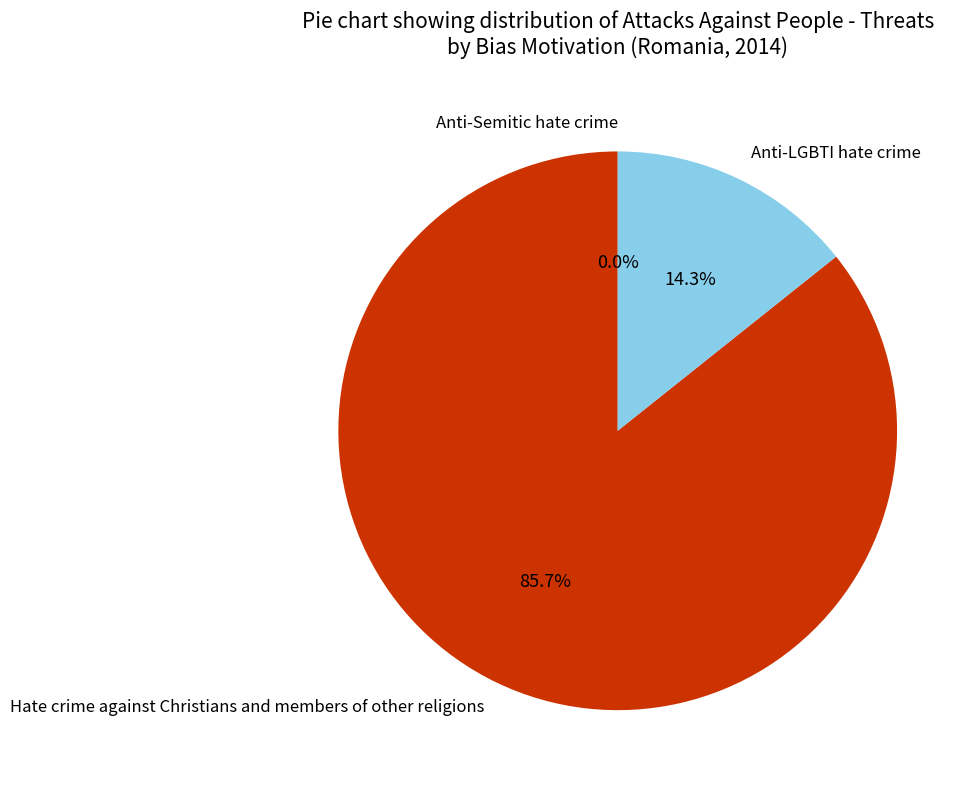

Which has a higher value, Anti-LGBTI hate crime or Anti-Semitic hate crime?

Anti-LGBTI hate crime